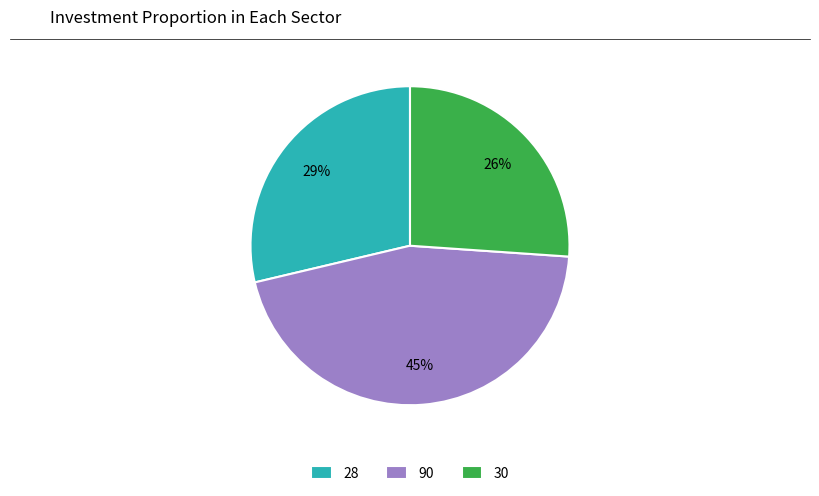

Is it true that 28 is 16% of the pie?

False